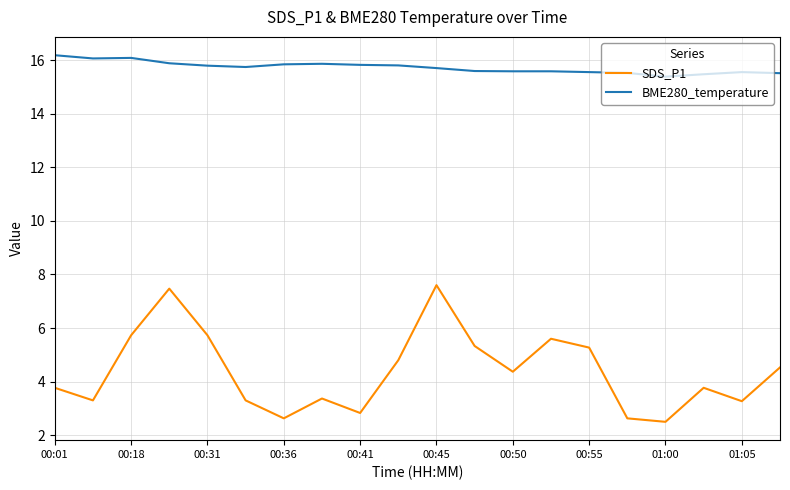

What is the lowest value of the BME280_temperature series?

15.4